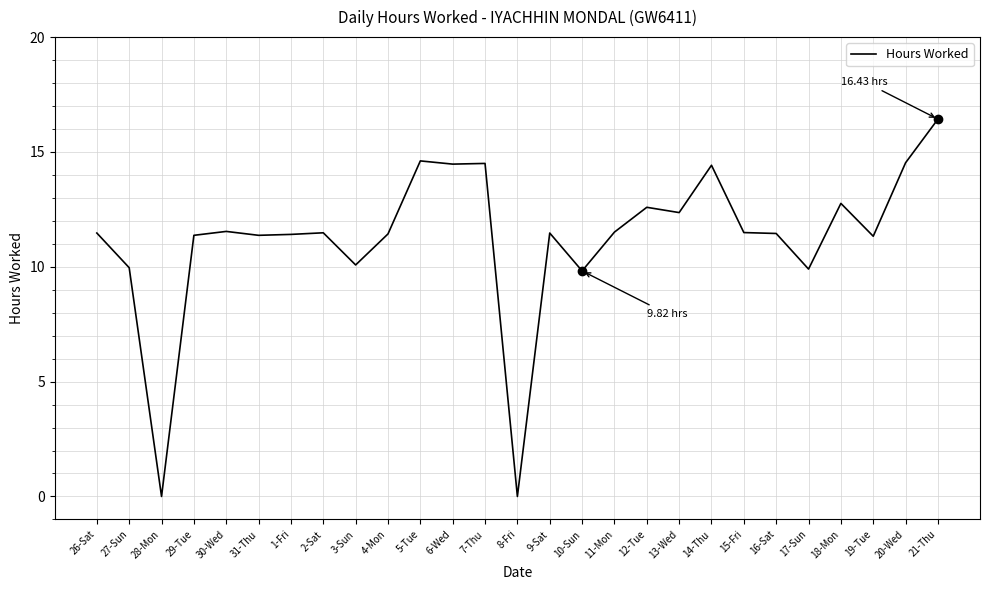

The value at 31-Thu is 17.8. True or false?

False